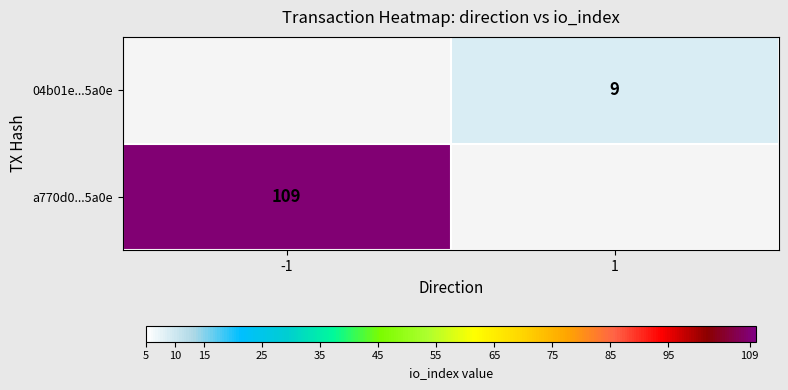

Between -1 and 1, which is larger?

-1